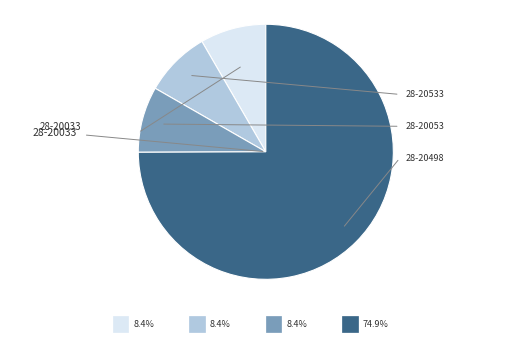

Is there a majority slice in this chart?

Yes